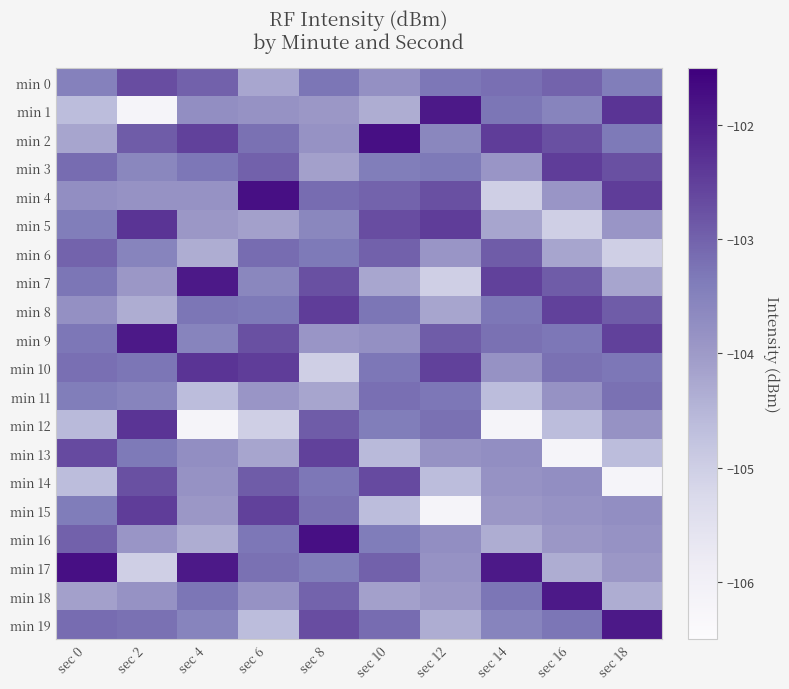

Reading right to left, what are all the values shown in this chart?

min 0: sec 18=-103.4	sec 16=-103.0	sec 14=-103.2	sec 12=-103.3	sec 10=-103.8	sec 8=-103.3	sec 6=-104.2	sec 4=-103.0	sec 2=-102.7	sec 0=-103.5
min 1: sec 18=-102.3	sec 16=-103.5	sec 14=-103.3	sec 12=-101.9	sec 10=-104.3	sec 8=-104.0	sec 6=-103.8	sec 4=-103.8	sec 2=-106.2	sec 0=-104.6
min 2: sec 18=-103.3	sec 16=-102.7	sec 14=-102.5	sec 12=-103.6	sec 10=-101.8	sec 8=-103.8	sec 6=-103.2	sec 4=-102.5	sec 2=-102.9	sec 0=-104.2
min 3: sec 18=-102.7	sec 16=-102.5	sec 14=-103.9	sec 12=-103.3	sec 10=-103.4	sec 8=-104.1	sec 6=-103.0	sec 4=-103.3	sec 2=-103.6	sec 0=-103.2
min 4: sec 18=-102.5	sec 16=-103.9	sec 14=-105.0	sec 12=-102.7	sec 10=-103.0	sec 8=-103.2	sec 6=-101.8	sec 4=-103.8	sec 2=-103.8	sec 0=-103.8
min 5: sec 18=-103.9	sec 16=-105.0	sec 14=-104.2	sec 12=-102.5	sec 10=-102.7	sec 8=-103.6	sec 6=-104.1	sec 4=-104.0	sec 2=-102.3	sec 0=-103.4
min 6: sec 18=-105.0	sec 16=-104.2	sec 14=-102.9	sec 12=-103.9	sec 10=-103.0	sec 8=-103.3	sec 6=-103.2	sec 4=-104.3	sec 2=-103.5	sec 0=-103.0
min 7: sec 18=-104.2	sec 16=-102.9	sec 14=-102.5	sec 12=-105.0	sec 10=-104.2	sec 8=-102.7	sec 6=-103.6	sec 4=-101.9	sec 2=-104.0	sec 0=-103.3
min 8: sec 18=-102.9	sec 16=-102.5	sec 14=-103.3	sec 12=-104.2	sec 10=-103.3	sec 8=-102.5	sec 6=-103.3	sec 4=-103.3	sec 2=-104.3	sec 0=-103.8
min 9: sec 18=-102.5	sec 16=-103.3	sec 14=-103.2	sec 12=-102.9	sec 10=-103.8	sec 8=-103.9	sec 6=-102.7	sec 4=-103.5	sec 2=-101.9	sec 0=-103.3
min 10: sec 18=-103.3	sec 16=-103.2	sec 14=-103.8	sec 12=-102.5	sec 10=-103.3	sec 8=-105.0	sec 6=-102.5	sec 4=-102.3	sec 2=-103.3	sec 0=-103.2
min 11: sec 18=-103.2	sec 16=-103.8	sec 14=-104.6	sec 12=-103.3	sec 10=-103.2	sec 8=-104.2	sec 6=-103.9	sec 4=-104.6	sec 2=-103.5	sec 0=-103.4
min 12: sec 18=-103.8	sec 16=-104.6	sec 14=-106.2	sec 12=-103.2	sec 10=-103.4	sec 8=-102.9	sec 6=-105.0	sec 4=-106.2	sec 2=-102.3	sec 0=-104.6
min 13: sec 18=-104.6	sec 16=-106.2	sec 14=-103.8	sec 12=-103.8	sec 10=-104.6	sec 8=-102.5	sec 6=-104.2	sec 4=-103.8	sec 2=-103.3	sec 0=-102.7
min 14: sec 18=-106.2	sec 16=-103.8	sec 14=-103.8	sec 12=-104.6	sec 10=-102.7	sec 8=-103.3	sec 6=-102.9	sec 4=-103.8	sec 2=-102.7	sec 0=-104.6
min 15: sec 18=-103.8	sec 16=-103.8	sec 14=-104.0	sec 12=-106.2	sec 10=-104.6	sec 8=-103.2	sec 6=-102.5	sec 4=-104.0	sec 2=-102.5	sec 0=-103.4
min 16: sec 18=-103.8	sec 16=-104.0	sec 14=-104.3	sec 12=-103.8	sec 10=-103.4	sec 8=-101.8	sec 6=-103.3	sec 4=-104.3	sec 2=-103.9	sec 0=-103.0
min 17: sec 18=-104.0	sec 16=-104.3	sec 14=-101.9	sec 12=-103.8	sec 10=-103.0	sec 8=-103.4	sec 6=-103.2	sec 4=-101.9	sec 2=-105.0	sec 0=-101.8
min 18: sec 18=-104.3	sec 16=-101.9	sec 14=-103.3	sec 12=-104.0	sec 10=-104.1	sec 8=-103.0	sec 6=-103.8	sec 4=-103.3	sec 2=-103.8	sec 0=-104.1
min 19: sec 18=-101.9	sec 16=-103.3	sec 14=-103.5	sec 12=-104.3	sec 10=-103.2	sec 8=-102.7	sec 6=-104.6	sec 4=-103.5	sec 2=-103.2	sec 0=-103.2